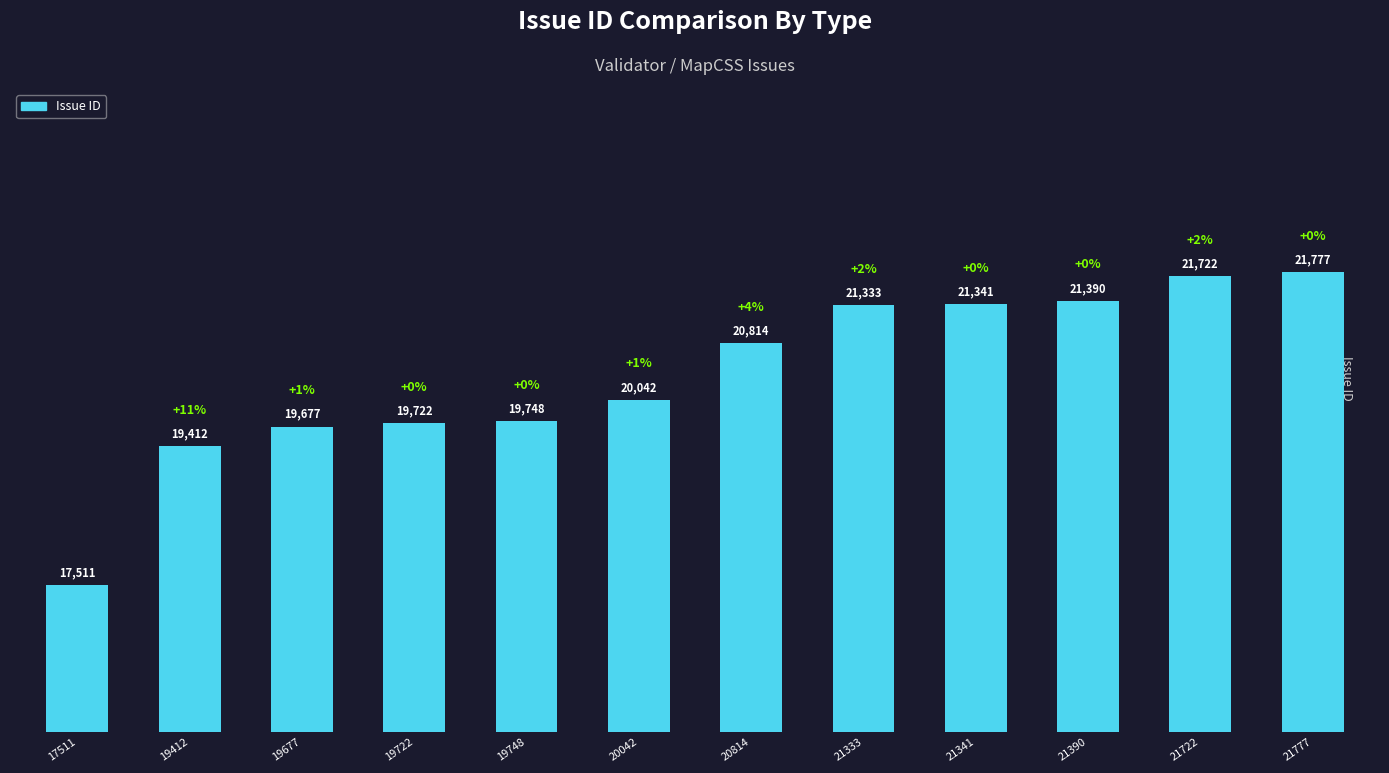

List the labels in order of value, smallest first.

17511, 19412, 19677, 19722, 19748, 20042, 20814, 21333, 21341, 21390, 21722, 21777